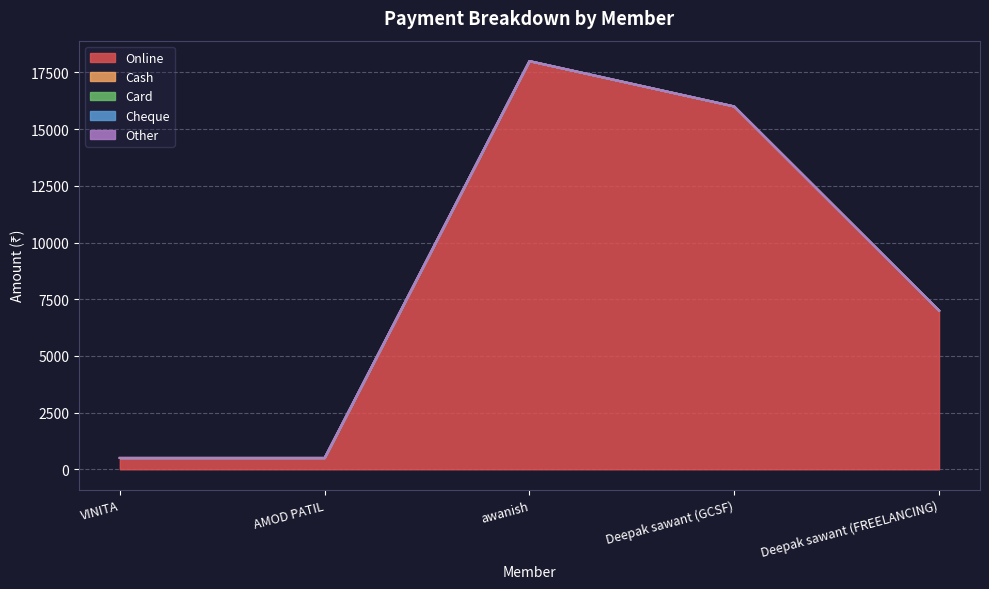

True or false: Online and Cash cross at least once.

False